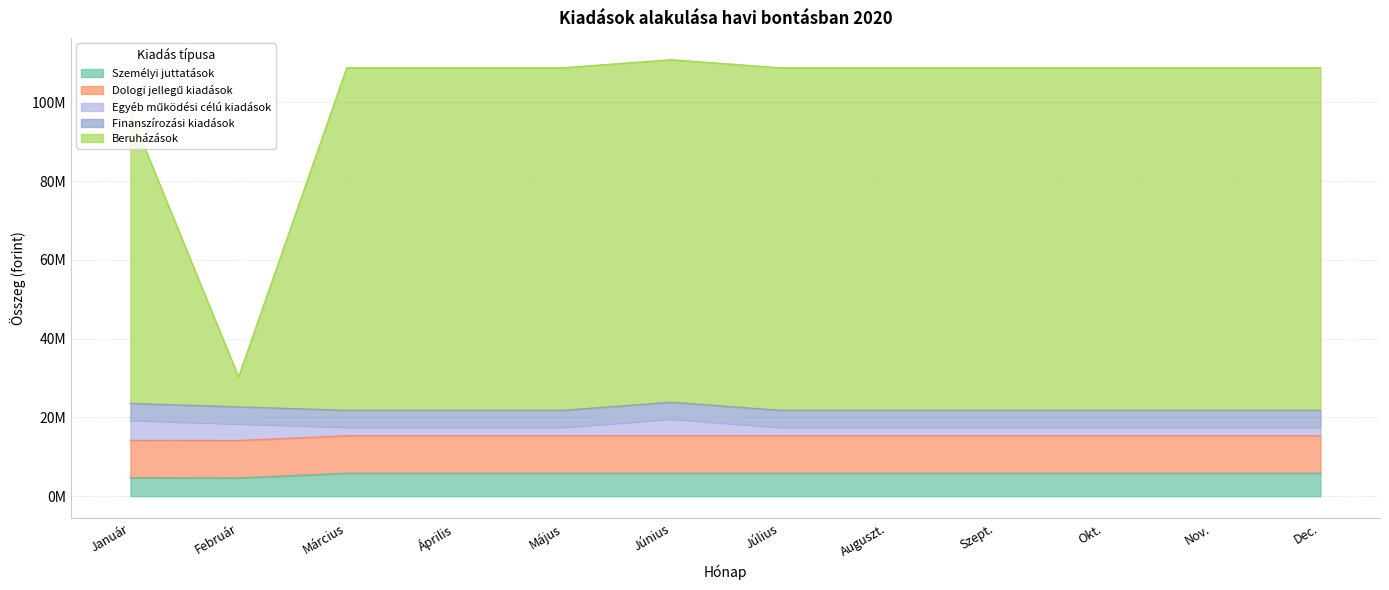

What is the value of the Személyi juttatások point at the 5th from the left?

5830641